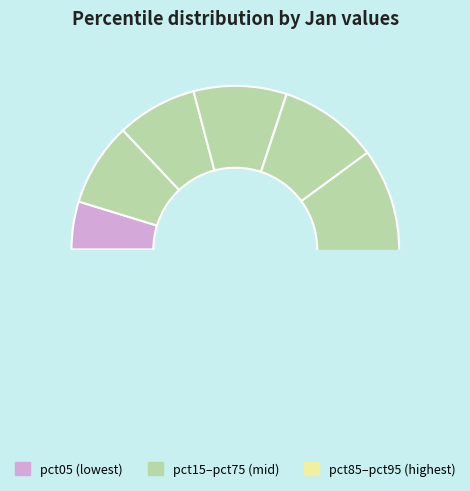

Is there any slice that represents more than half of the pie?

No